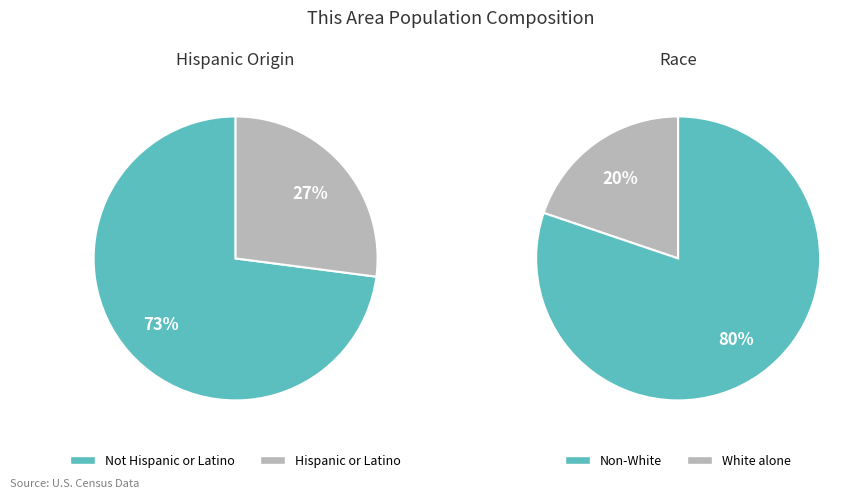

Is Hispanic or Latino the majority of the pie?

No